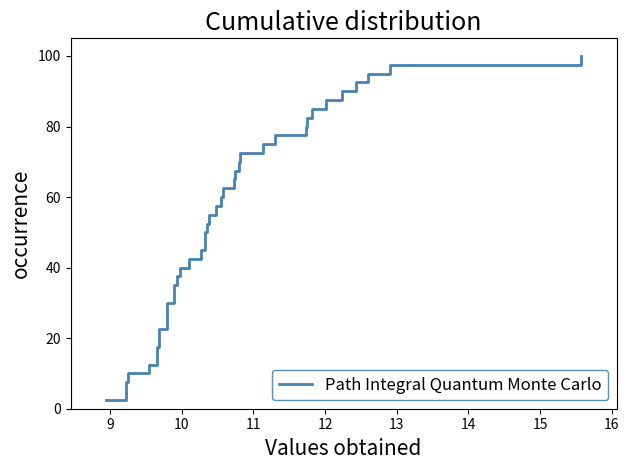

What is the sum of all values?

2050.0